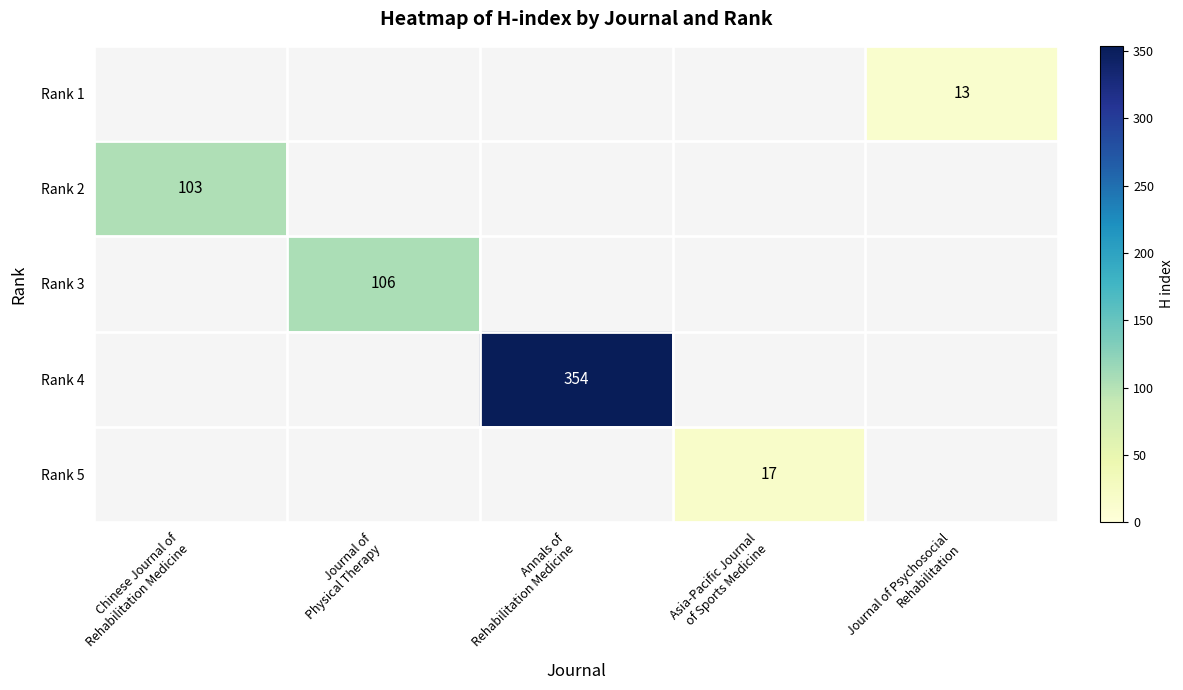

At how many categories does at least one series exceed 69?

3